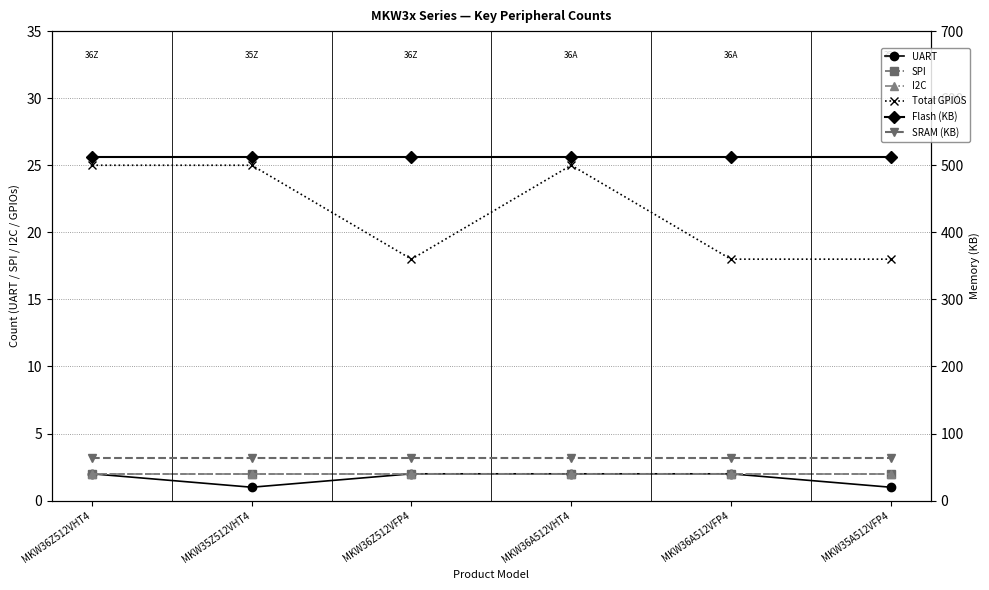

True or false: Total GPIOS and UART cross at least once.

False